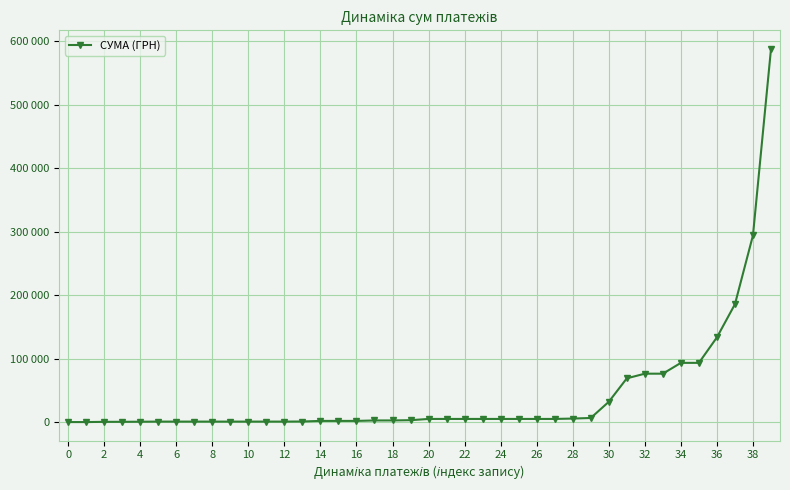

What is the value of the 32nd point from the left?

69280.6